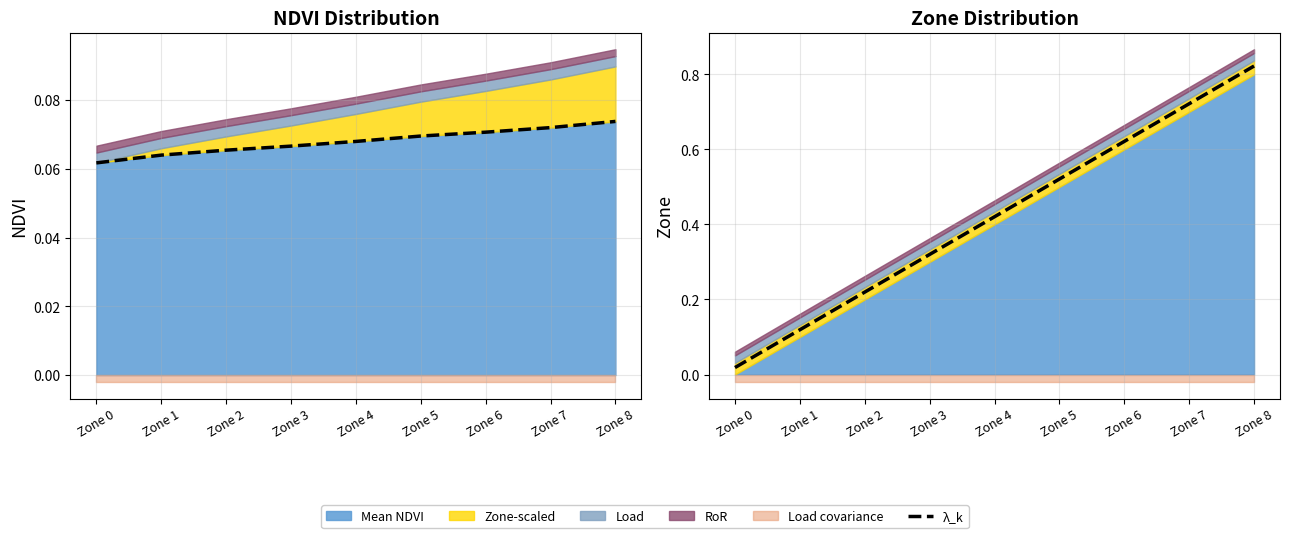

List the labels in order of value, smallest first.

Zone 0, Zone 1, Zone 2, Zone 3, Zone 4, Zone 5, Zone 6, Zone 7, Zone 8